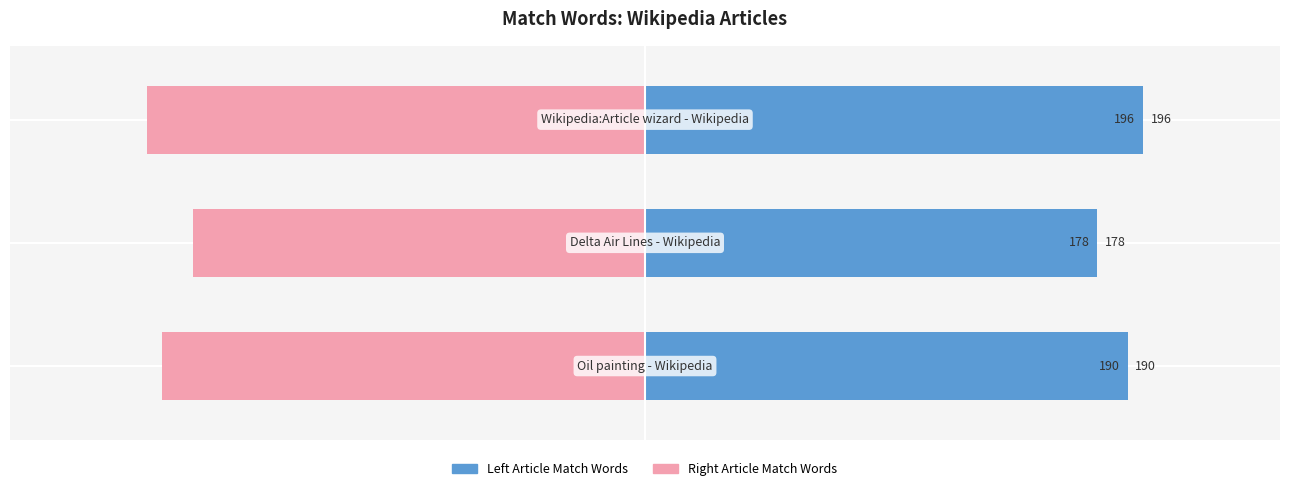

Which series has the widest spread of values?

Left (Match Words)